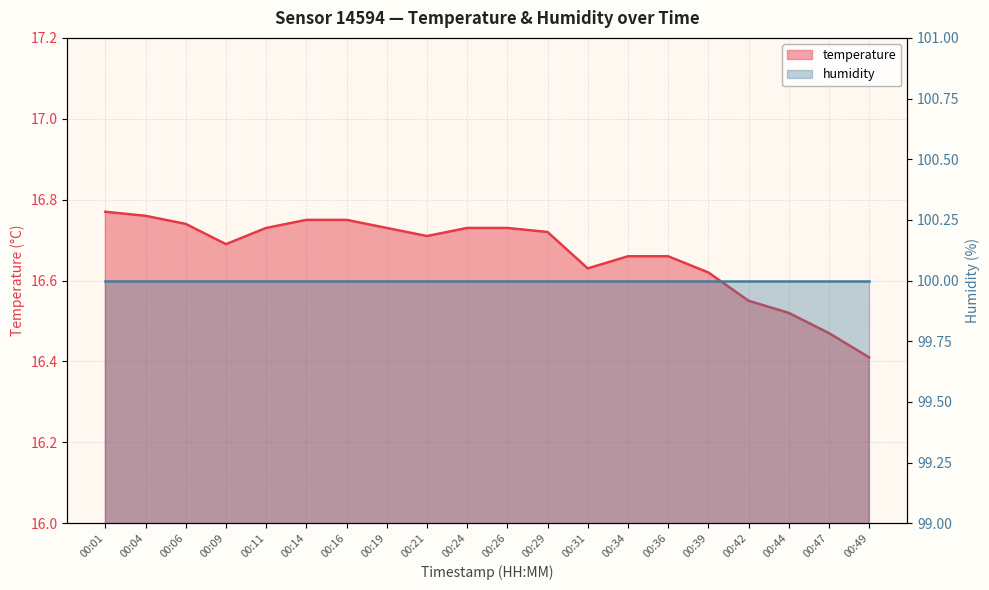

Count the values in the range 16 to 17.

20